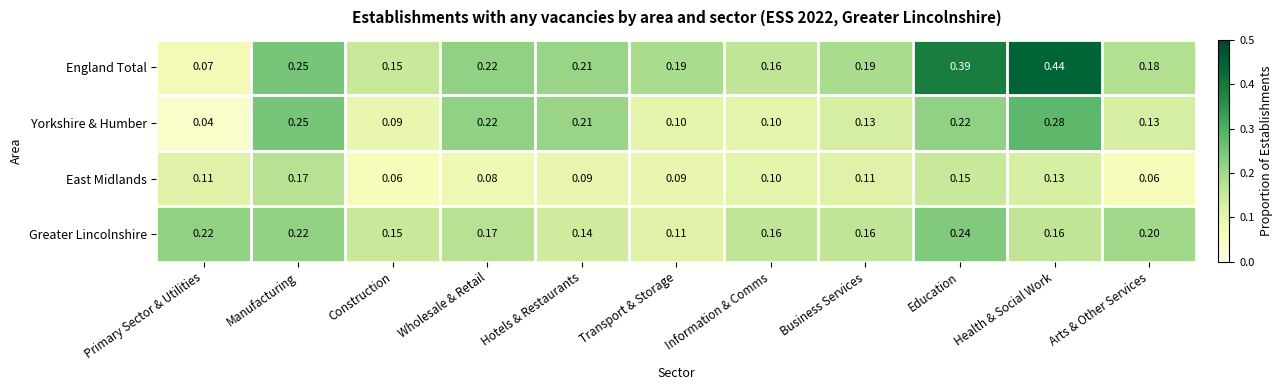

Which category has the lowest value across all series?

Primary Sector & Utilities